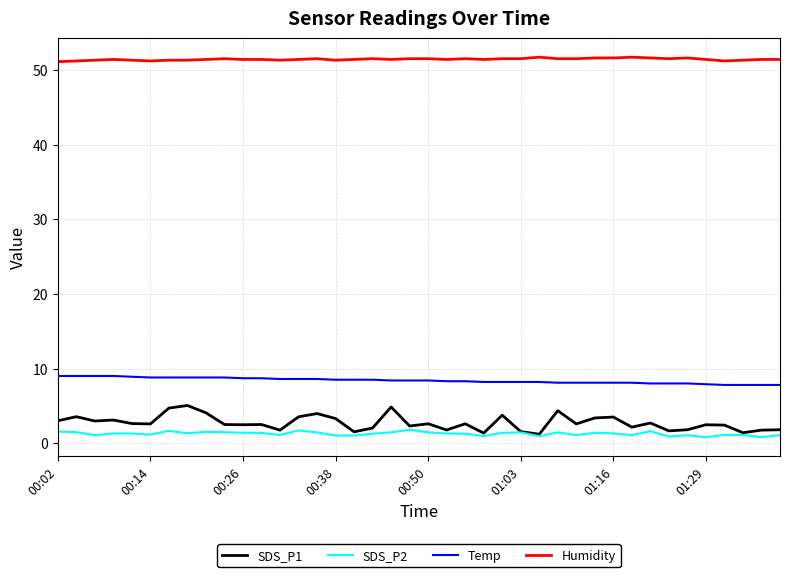

True or false: Humidity and SDS_P1 intersect in this chart.

False